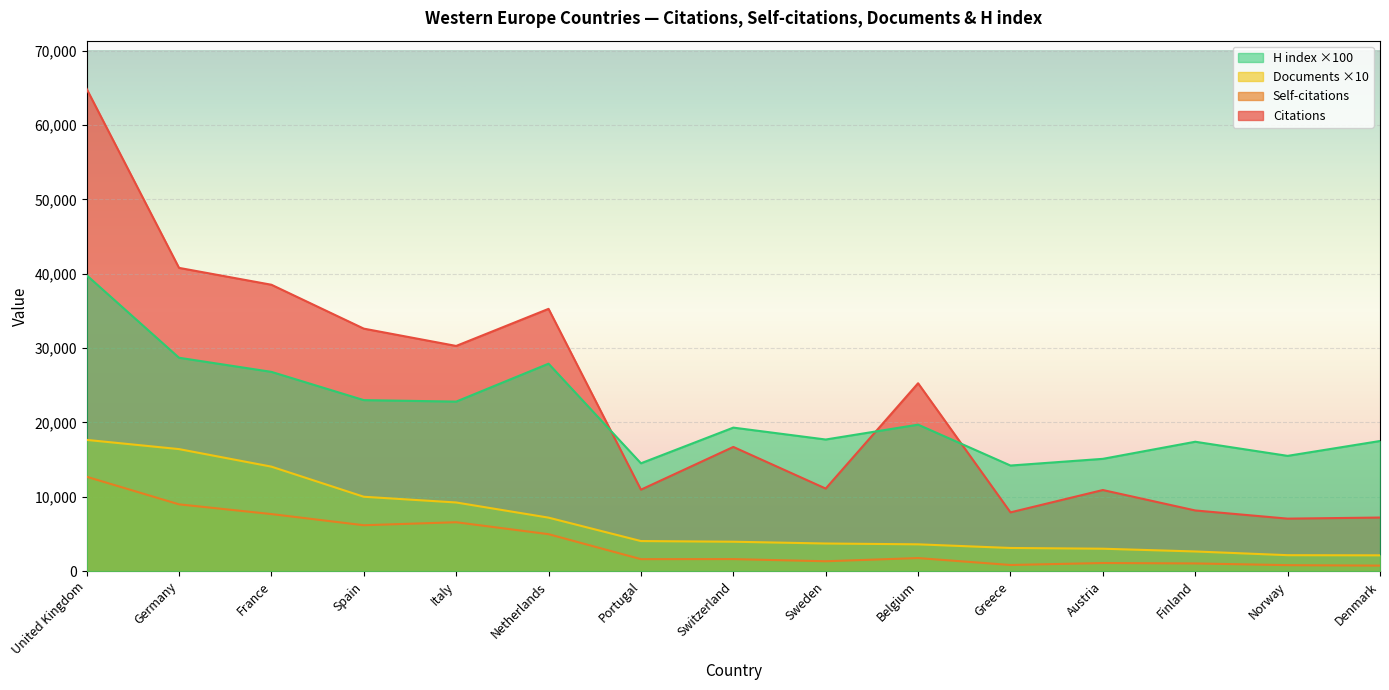

Which series has the largest range (max minus min)?

Citations